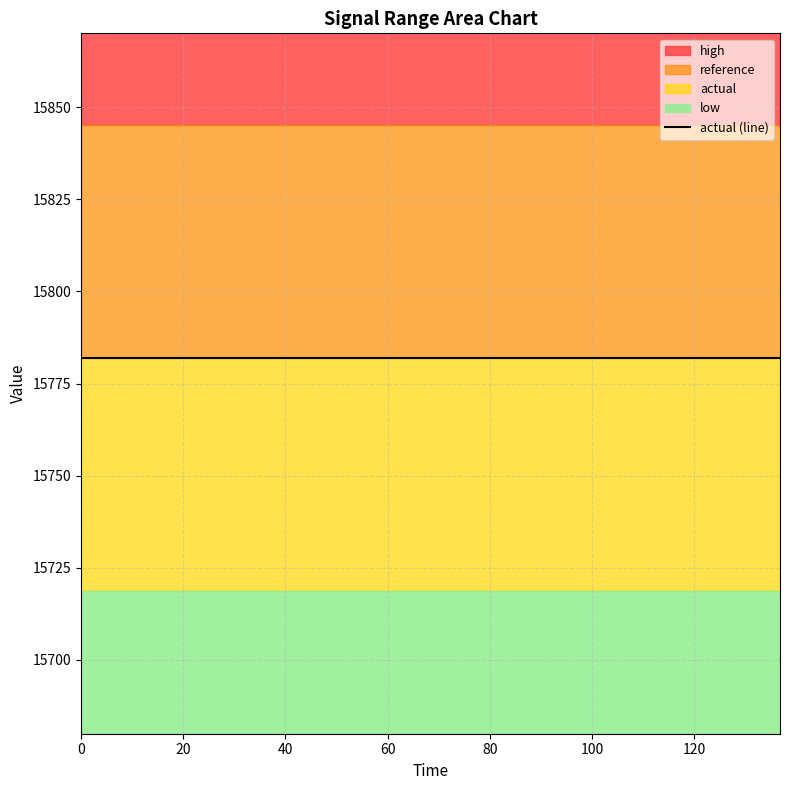

True or false: actual has a value of 15781.9 at 129.6.

True